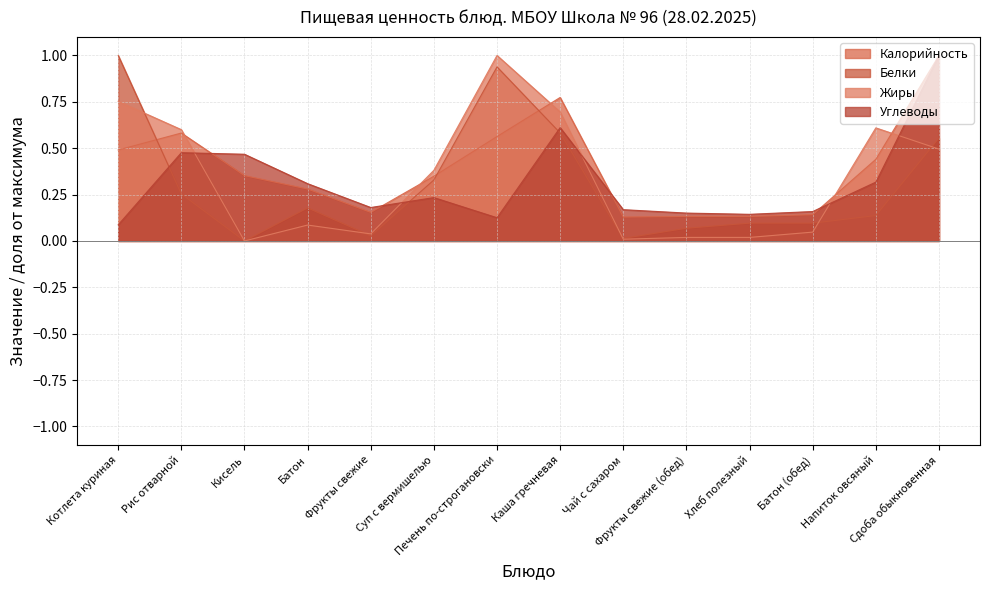

What is the sum of all Жиры values?

4.8